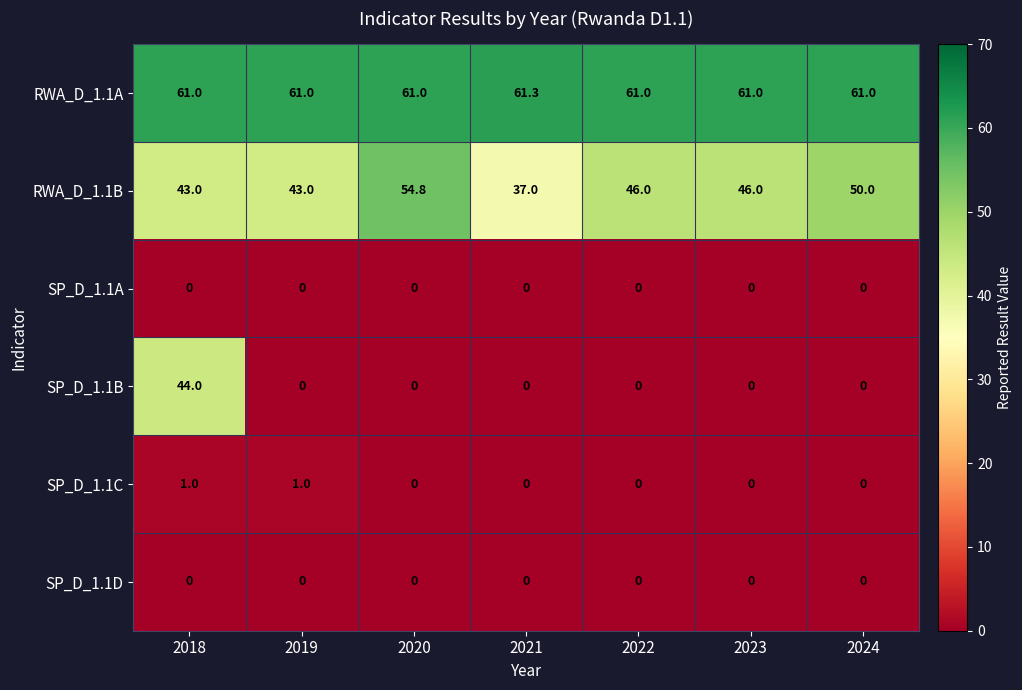

At how many categories does at least one series exceed 24?

7